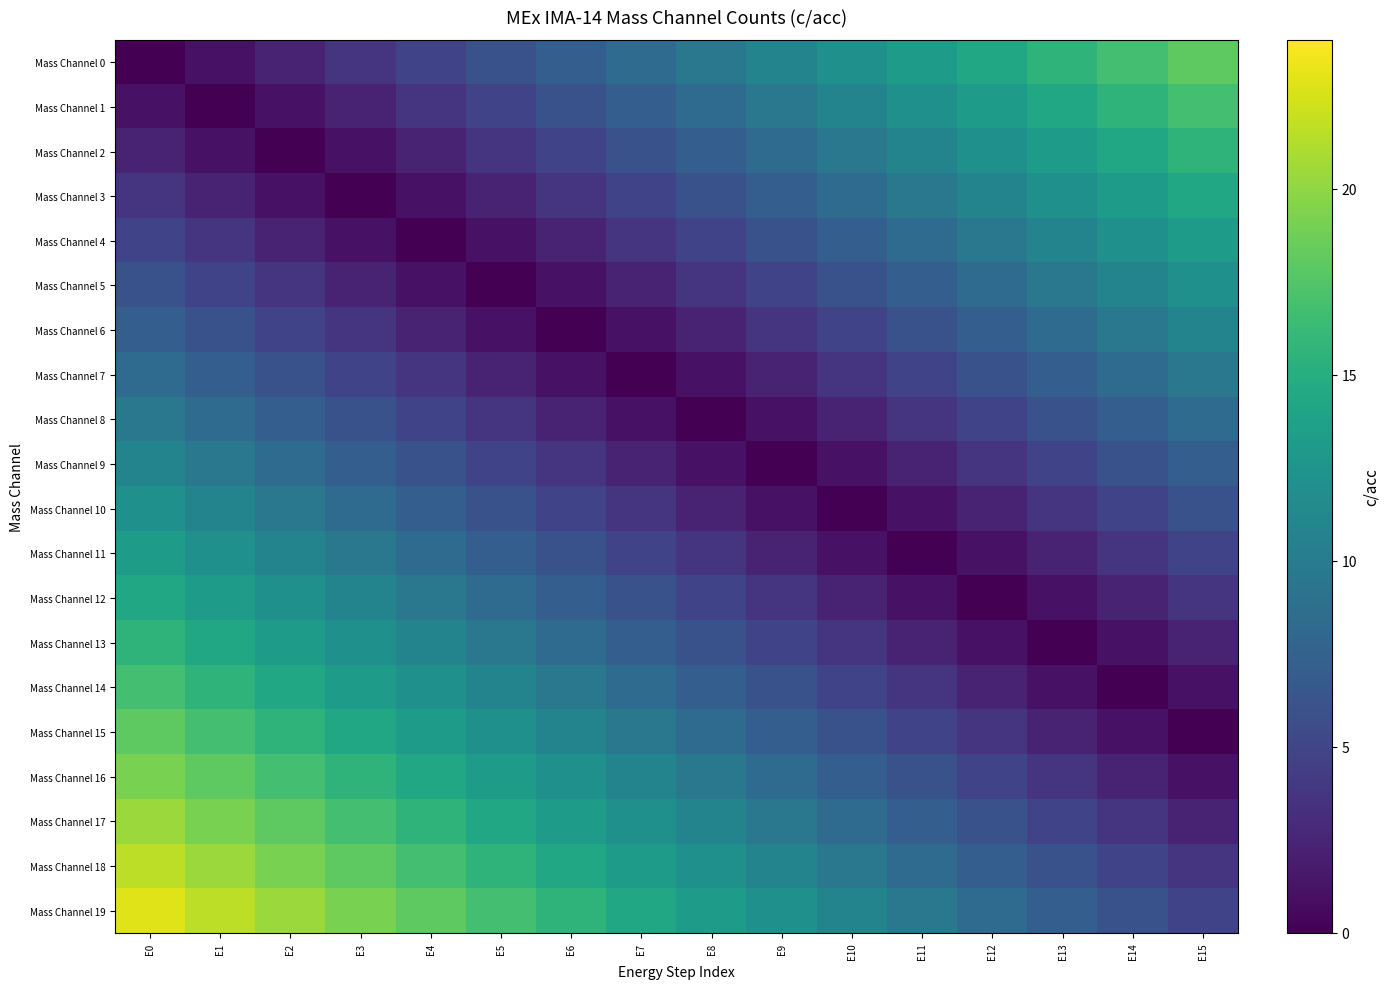

How many distinct data groups are displayed?

20